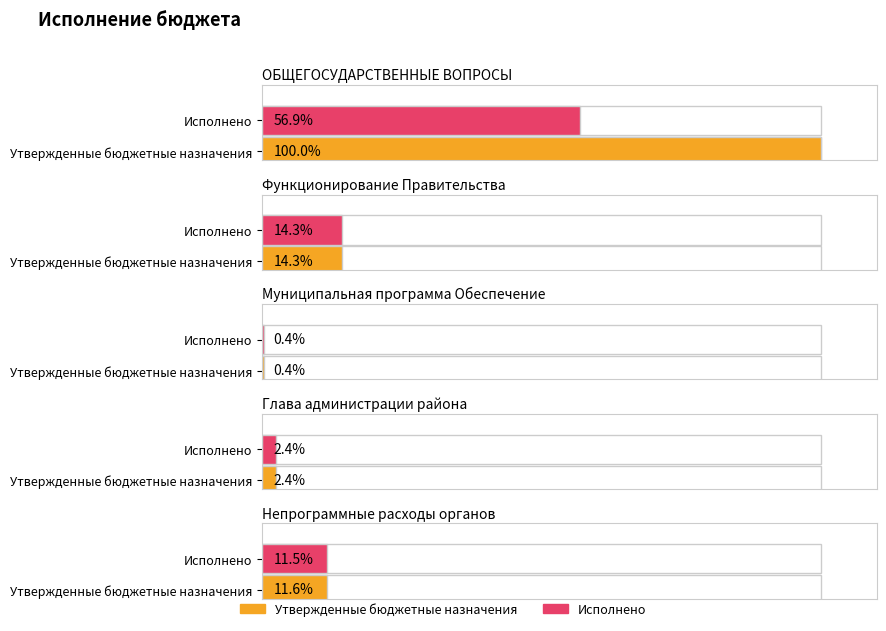

At which category is the sum across all series the highest?

ОБЩЕГОСУДАРСТВЕННЫЕ ВОПРОСЫ